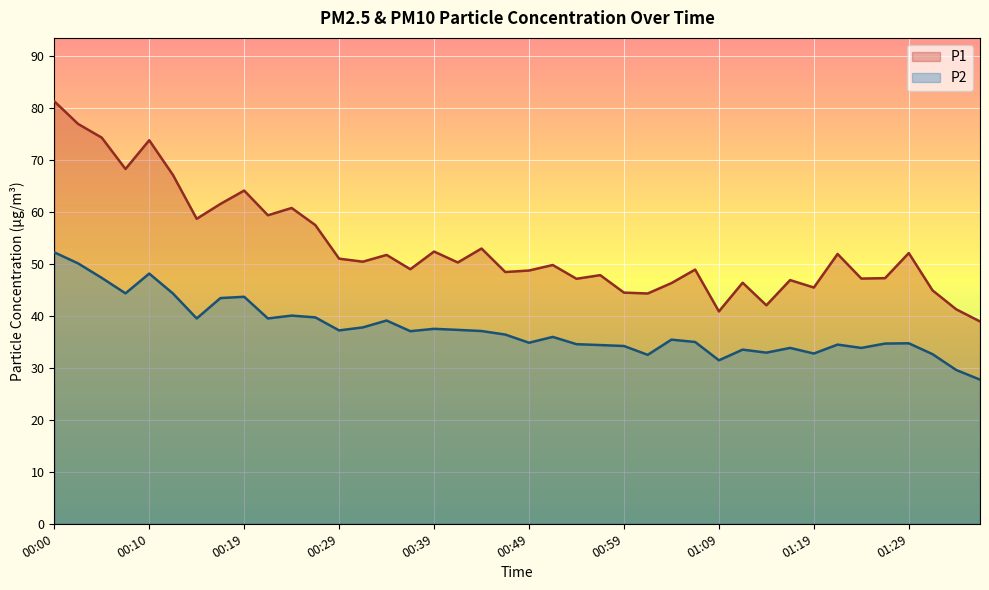

True or false: P1 and P2 cross at least once.

False